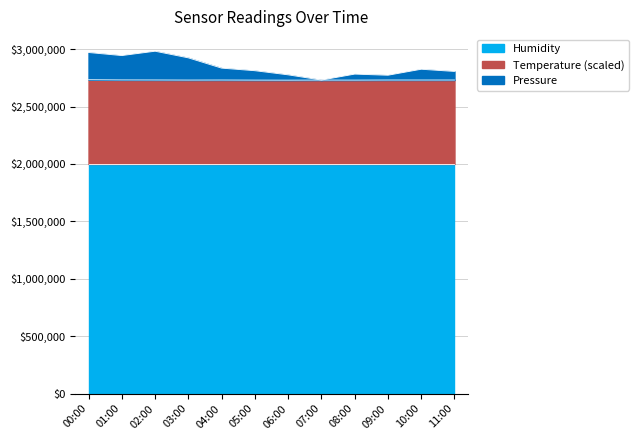

What position from the right is 08:00?

4